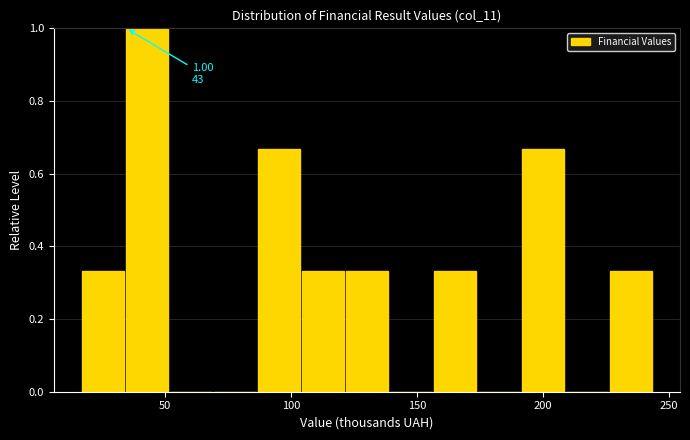

Read against the x-axis, roughly where is the centre of the tallest bar?

45